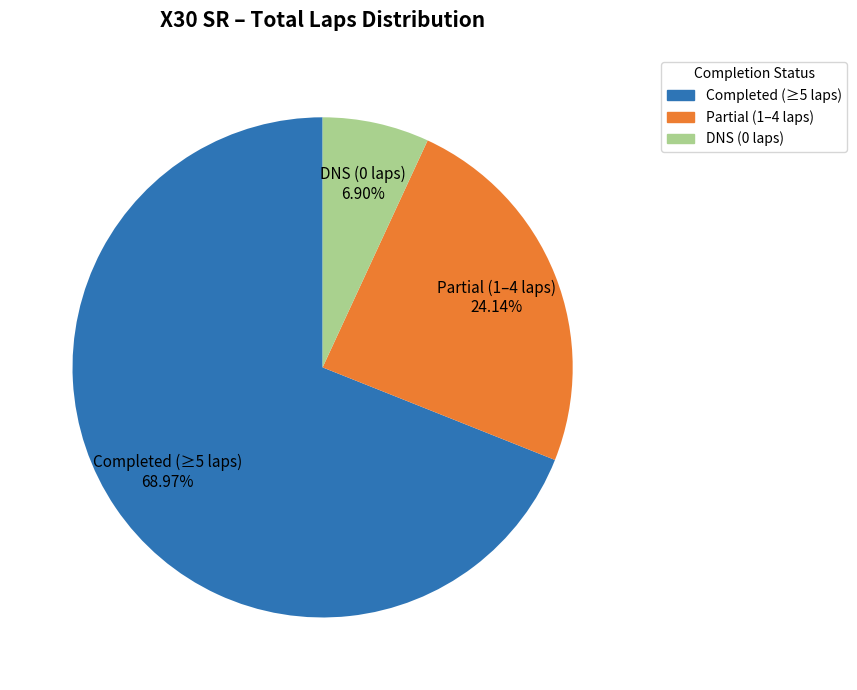

To the nearest percent, what is the average slice percentage?

33%